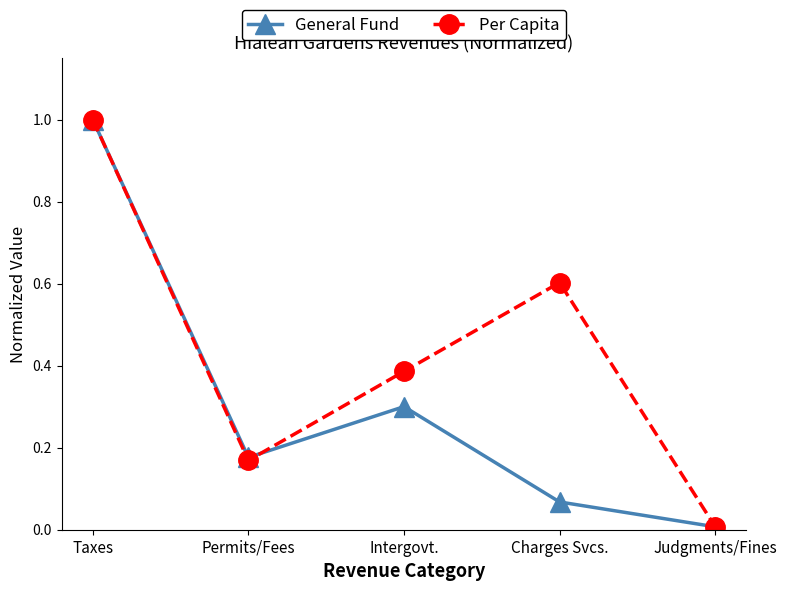

Where is General Fund nearest to the value 0?

Judgments/Fines